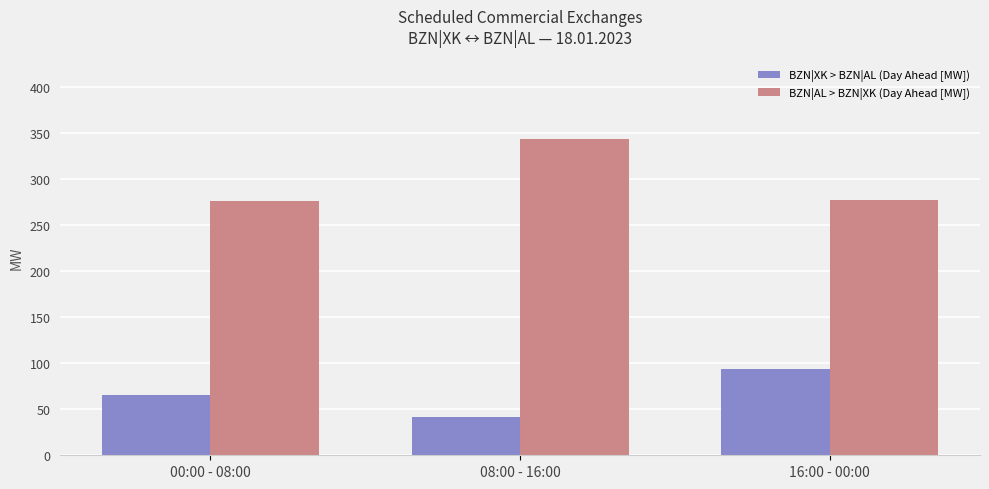

What is the difference between the highest and lowest values at 08:00 - 16:00?

302